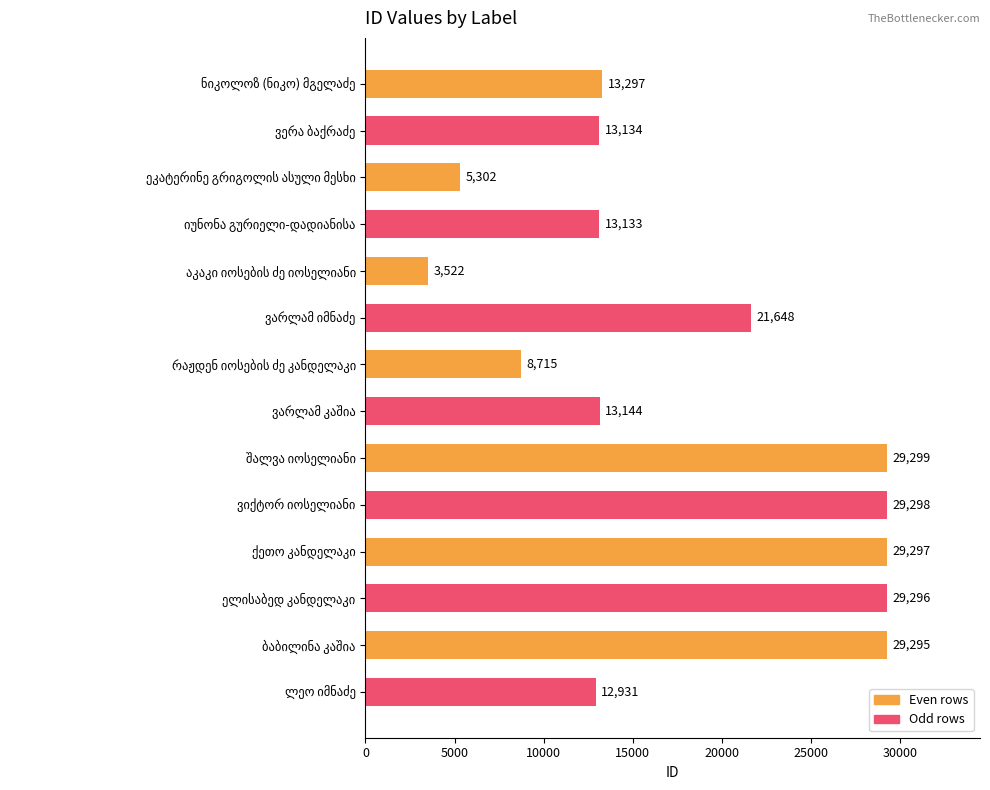

How many series are shown in this chart?

1